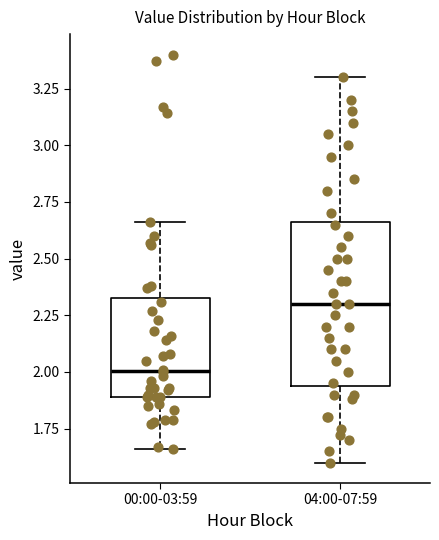

Reading left to right, transcribe this box plot: for each box, give where its median line is, the range the box spans, and where its two whiskers end, as read against the y-axis. The values are not printed on the chart, so give them approximately, as read against the axis.

00:00-03:59: median 2.00, box 1.90 to 2.35, whiskers 1.65 to 2.65
04:00-07:59: median 2.30, box 1.95 to 2.65, whiskers 1.60 to 3.30